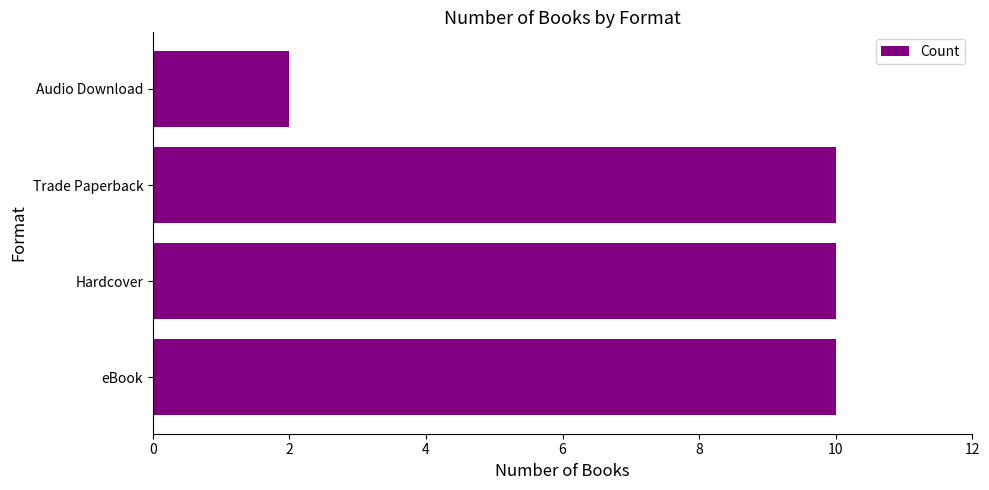

Approximately how many times larger is the value at Hardcover compared to Audio Download?

5.0